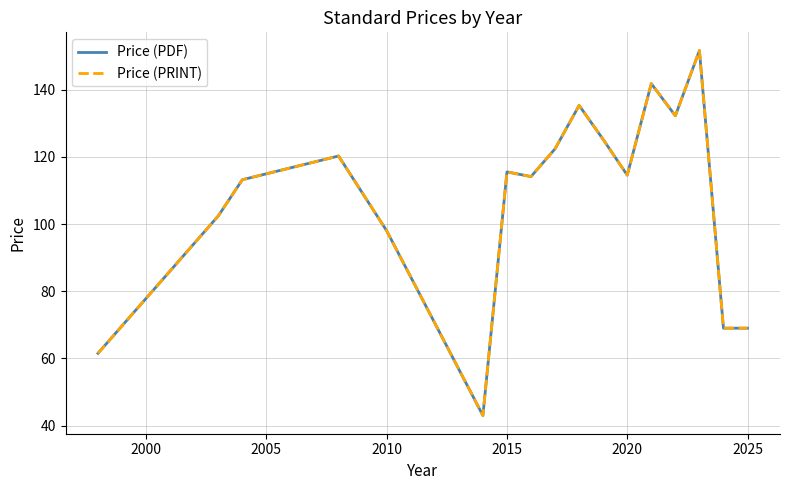

Does the chart have visible grid lines?

Yes